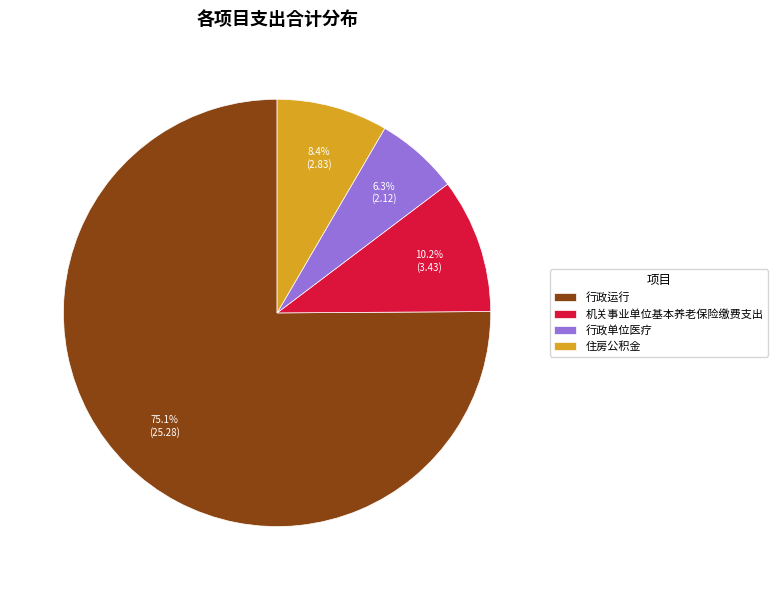

What is the largest slice in the pie chart?

行政运行